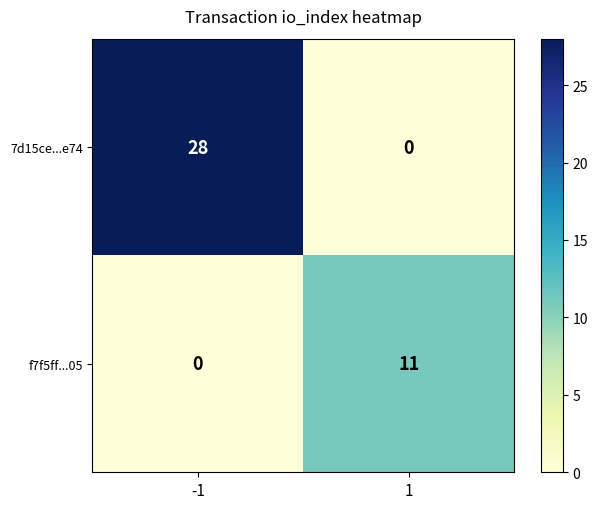

How many categories are shown in the chart?

2